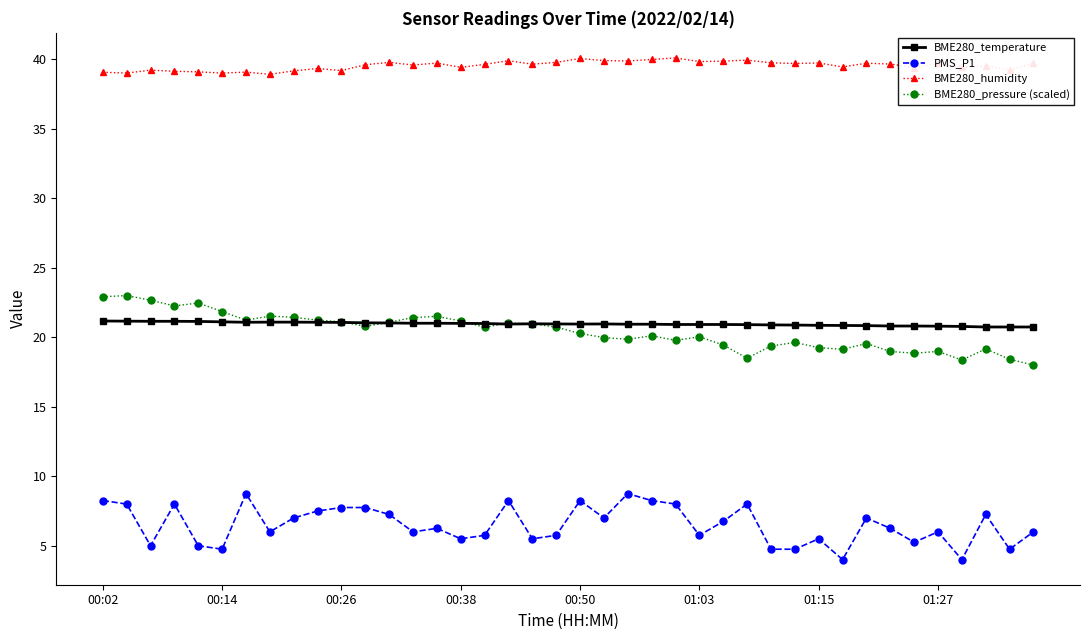

Rank the series by their maximum value, from lowest to highest.

PMS_P1, BME280_temperature, BME280_pressure (scaled), BME280_humidity